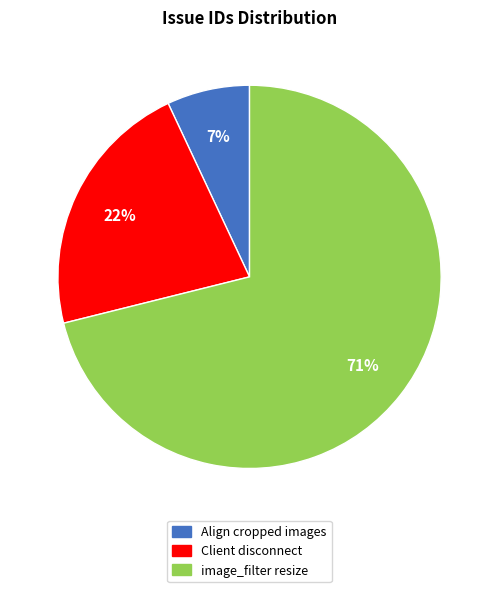

Count the number of slices in the pie.

3